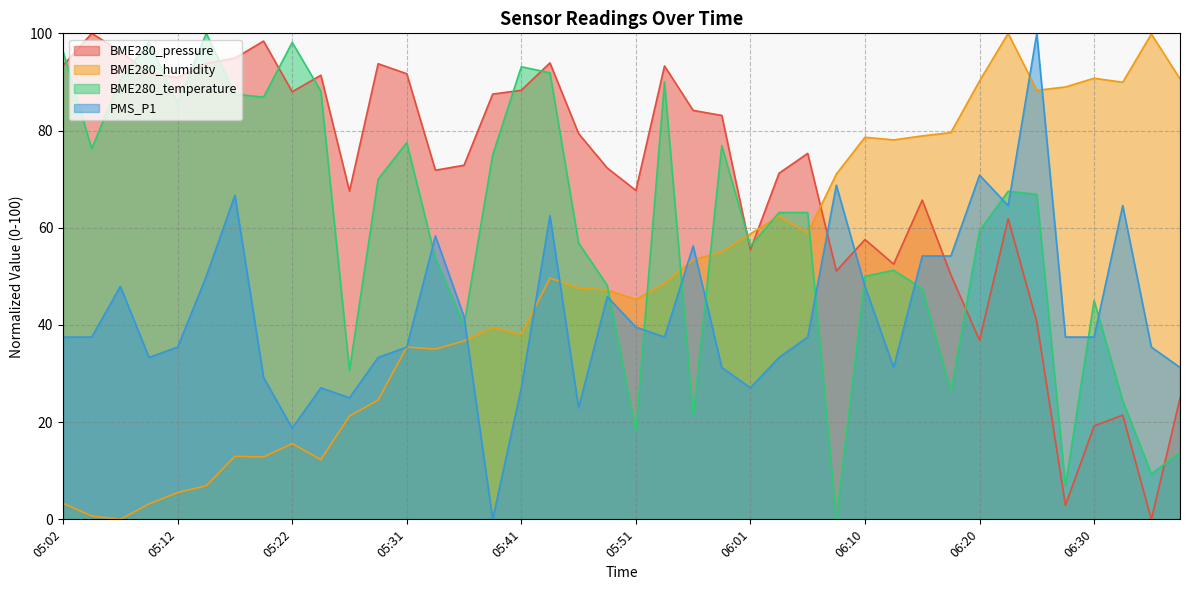

The value of BME280_humidity at 06:32 is 89.9. True or false?

True